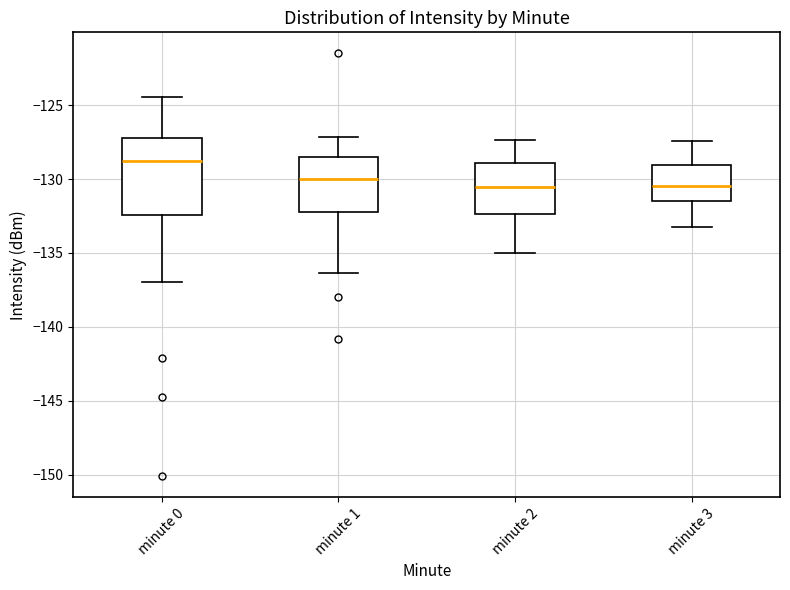

Which box is the tallest, from its lower edge to its upper edge?

minute 0